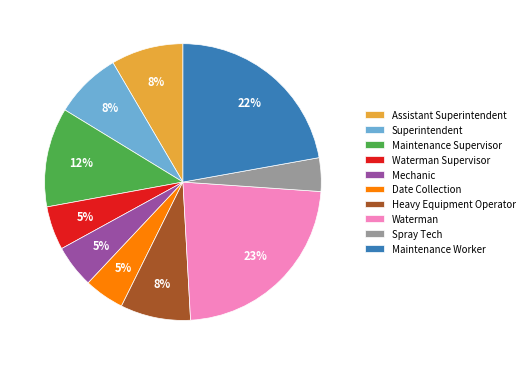

Between Superintendent and Maintenance Supervisor, which is larger?

Maintenance Supervisor